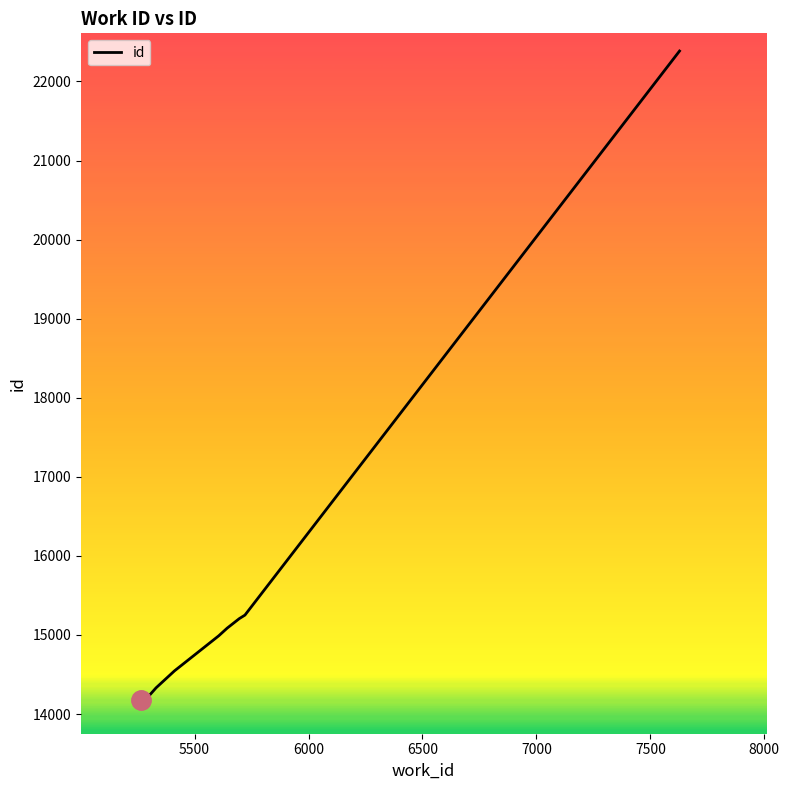

What is the difference between the maximum and minimum values?

8209